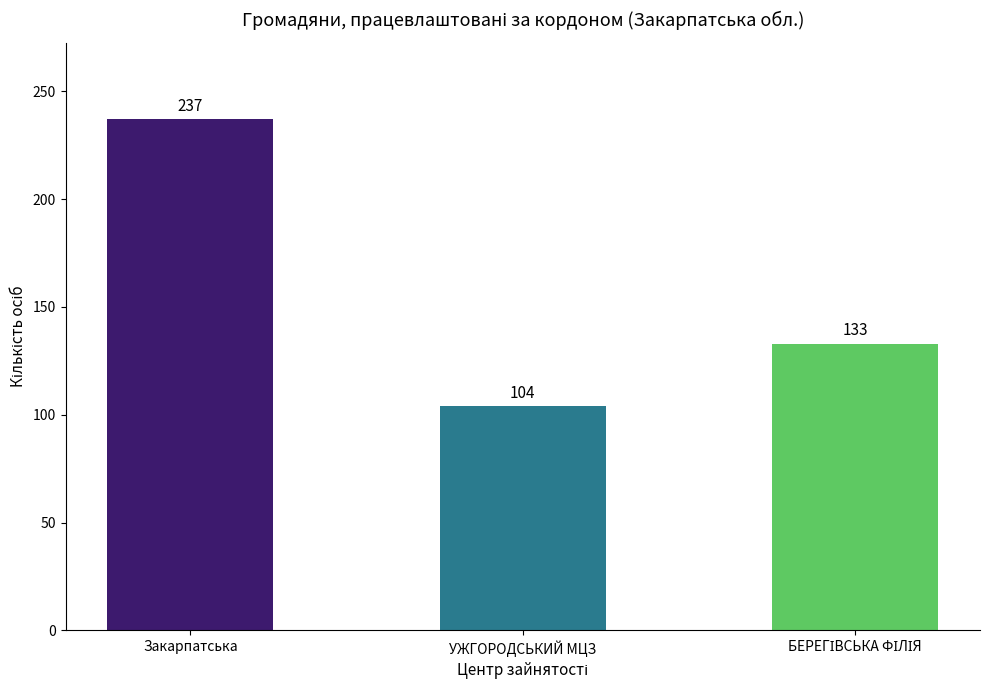

How many bars are there in total?

3